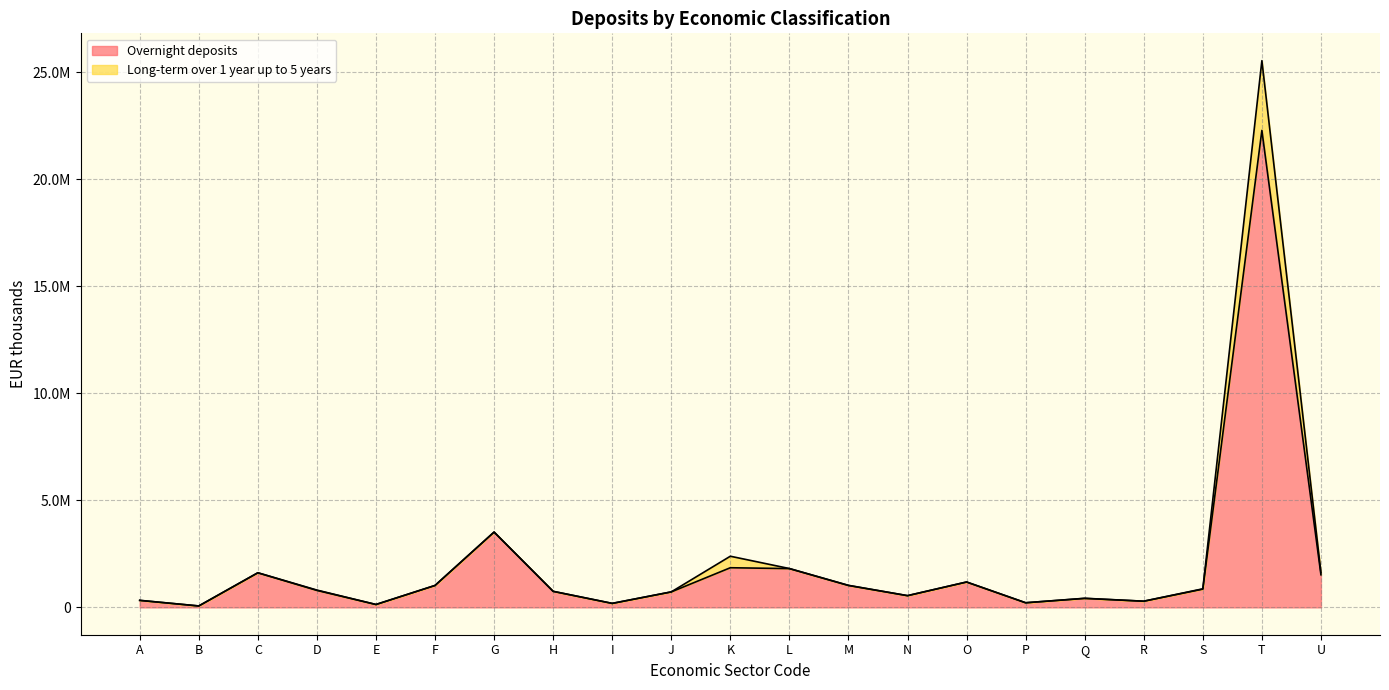

What is the difference between the maximum and minimum values in the Overnight deposits series?

22224574